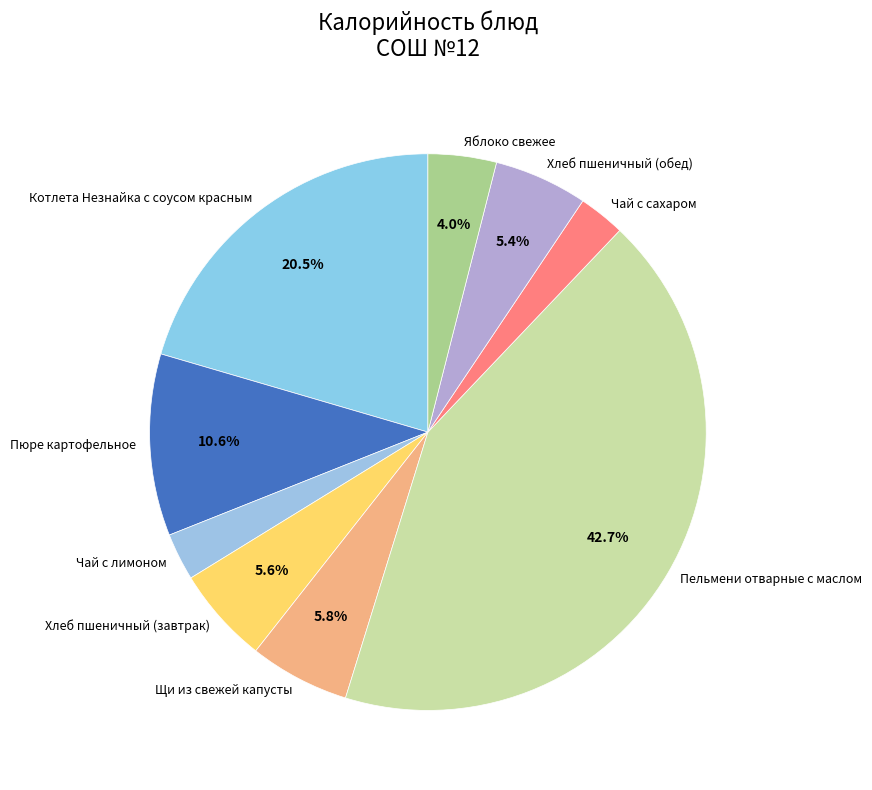

To the nearest percent, what is the average slice percentage?

11%